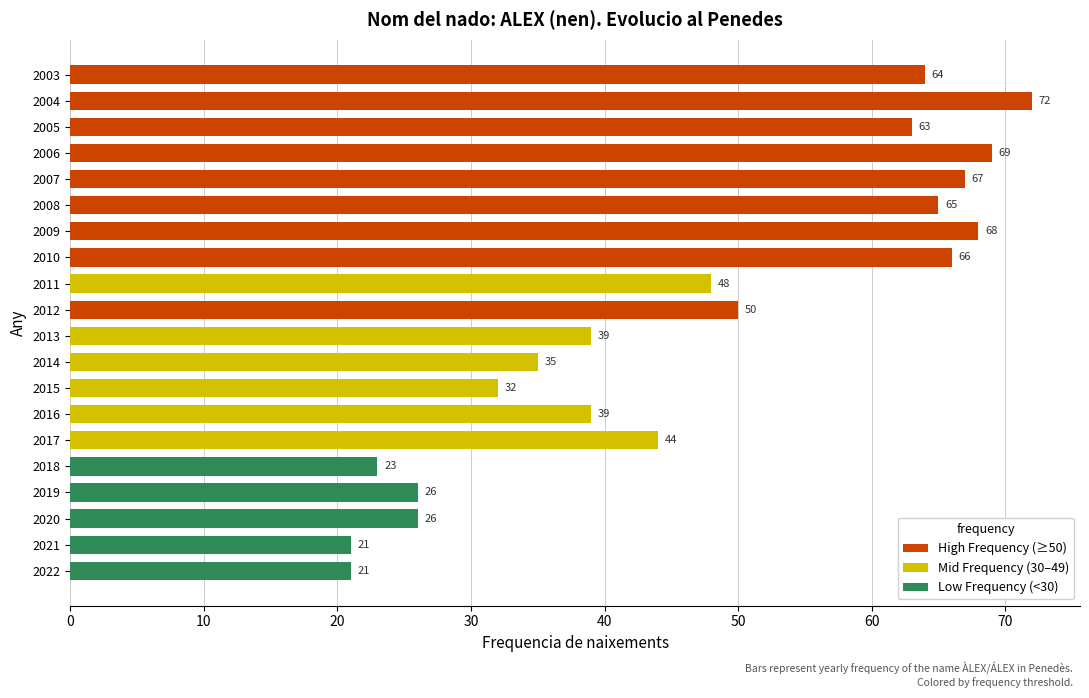

What is the sum of all values?

938